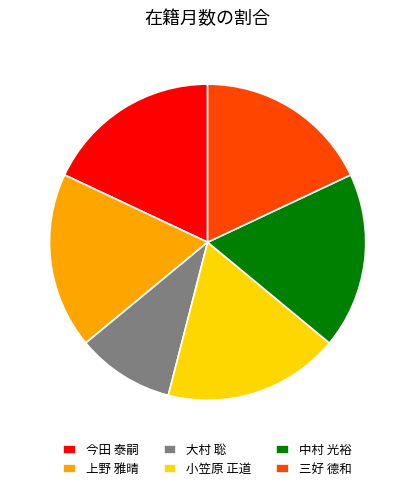

Which category has the smallest portion of the pie?

大村 聡